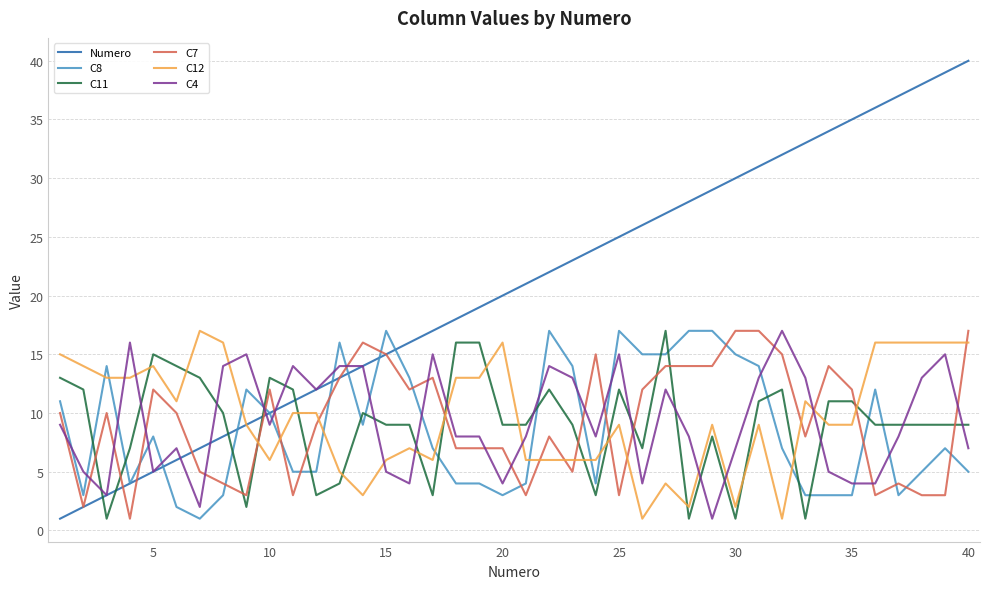

Which series ends up on top after the final intersection of C8 and C11?

C11